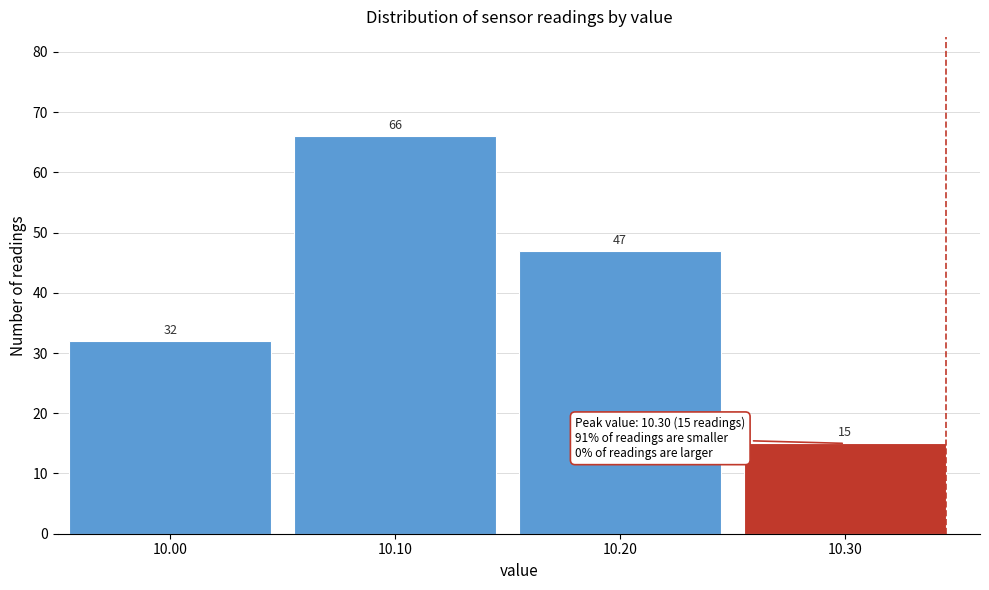

Reading left to right, list all the values displayed in this chart.

32	66	47	15